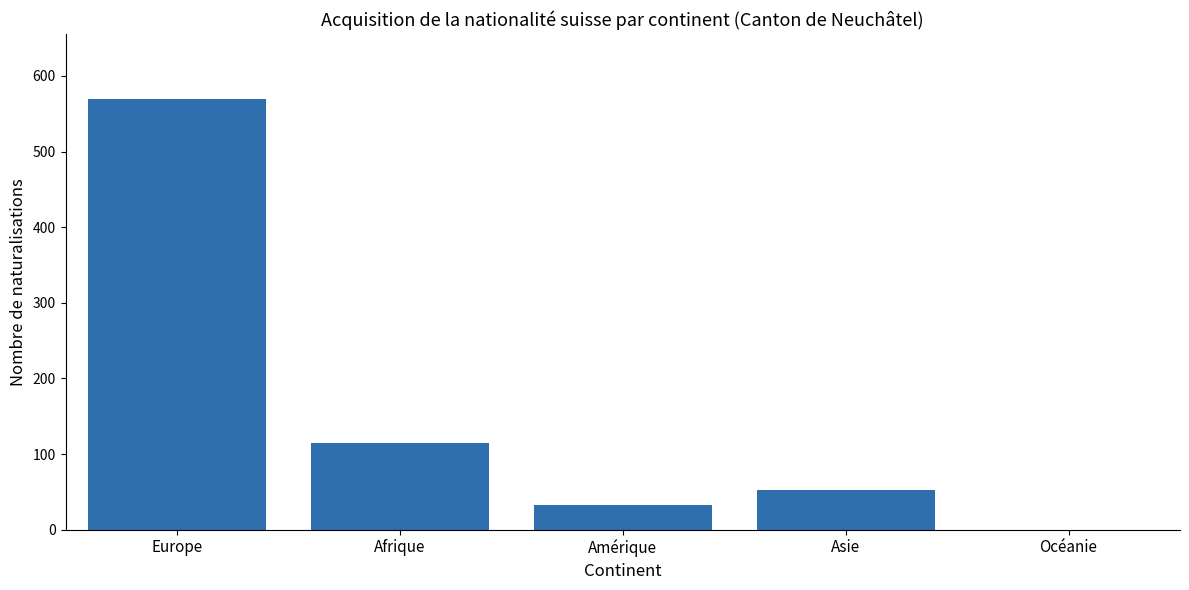

Which label corresponds to the largest value in the chart?

Europe